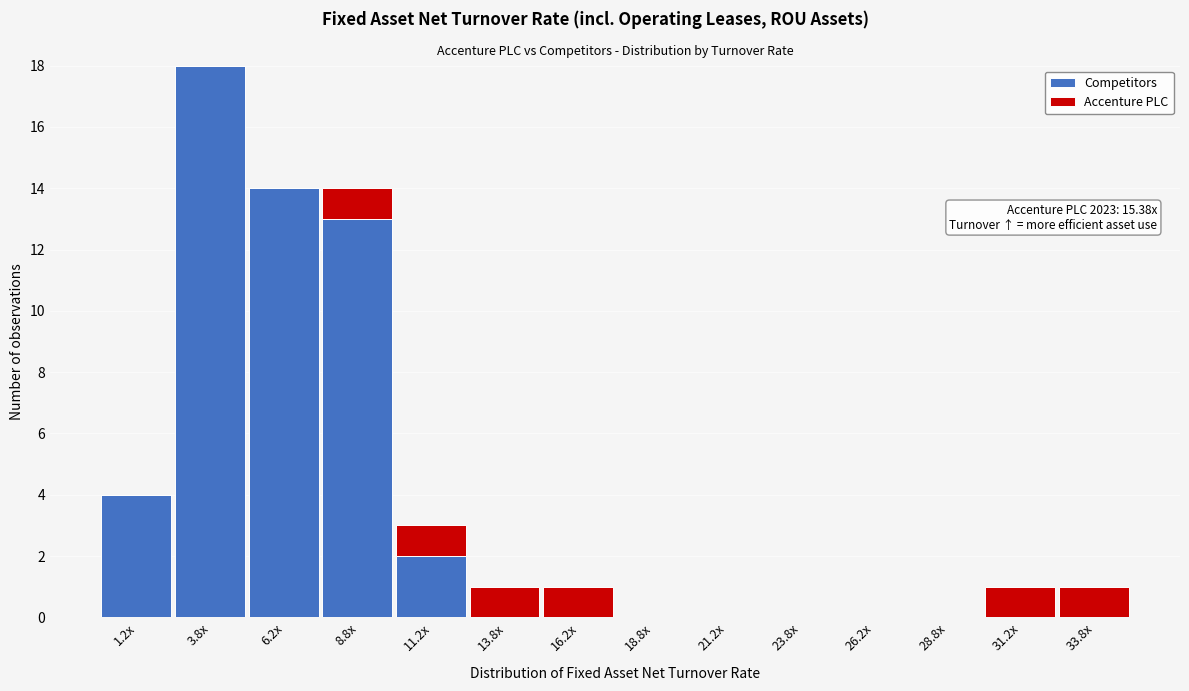

Which category has the highest value in the Competitors series?

3.8x